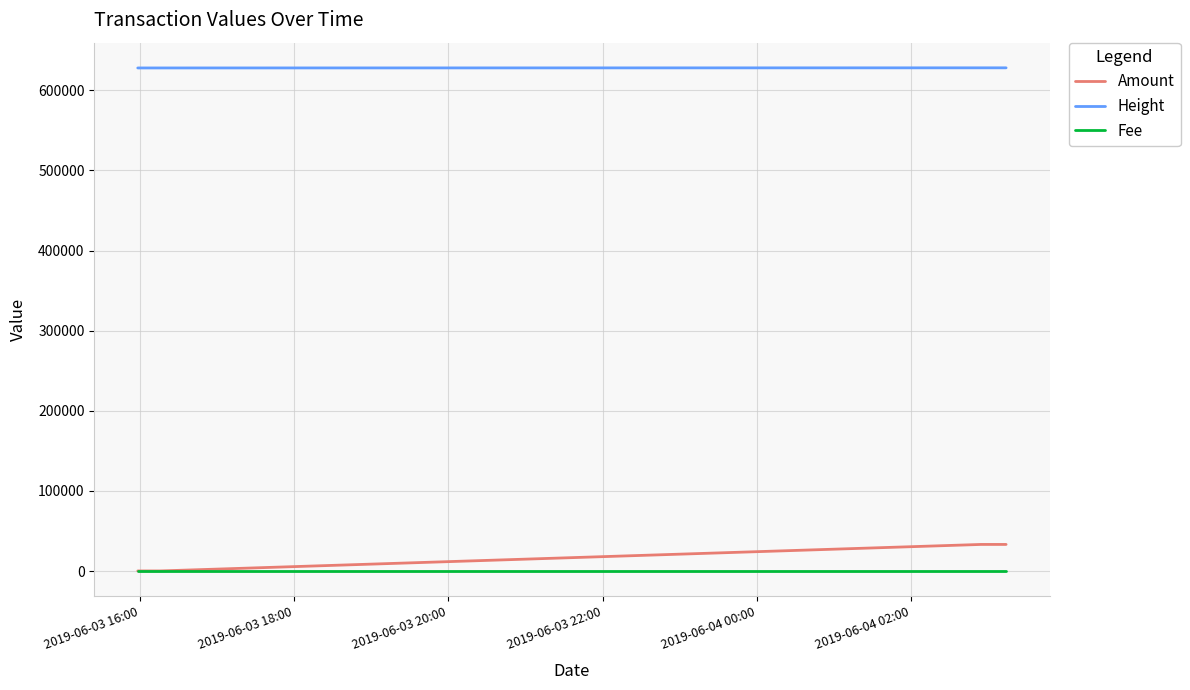

True or false: Height and Amount cross at least once.

False